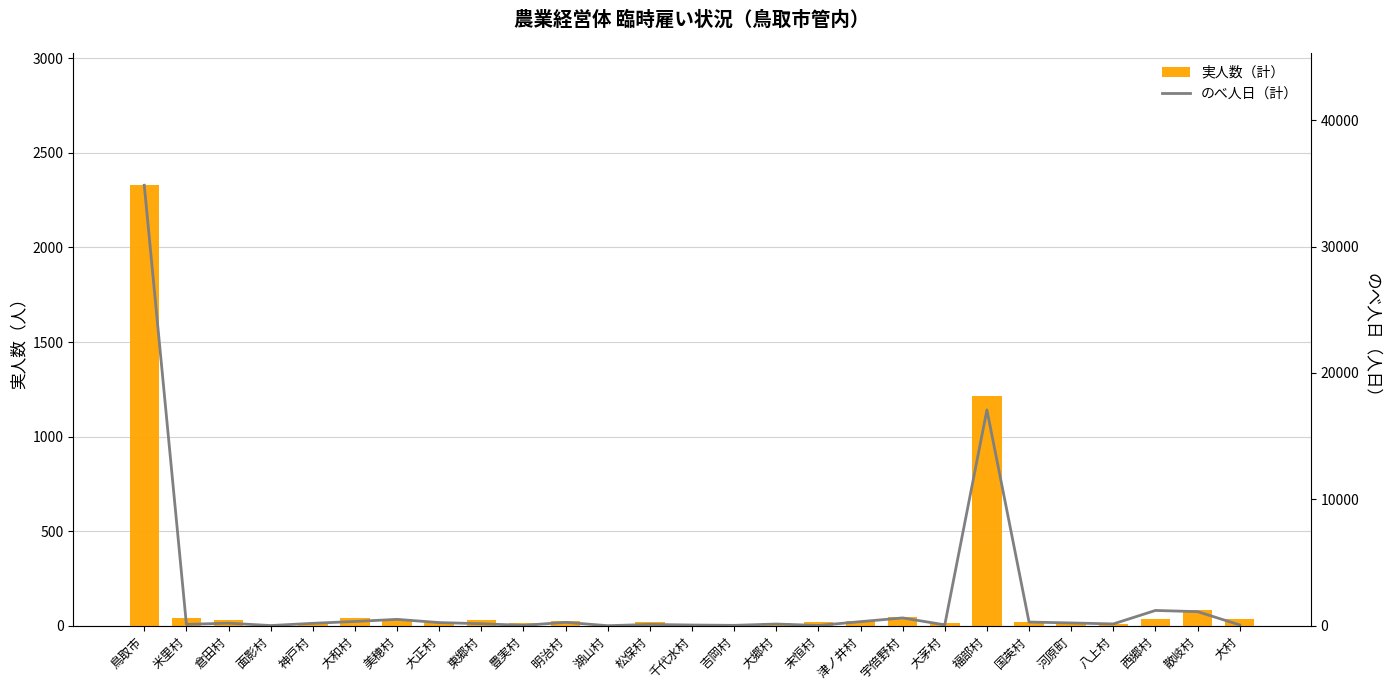

What is the label of the 24th bar from the right?

面影村